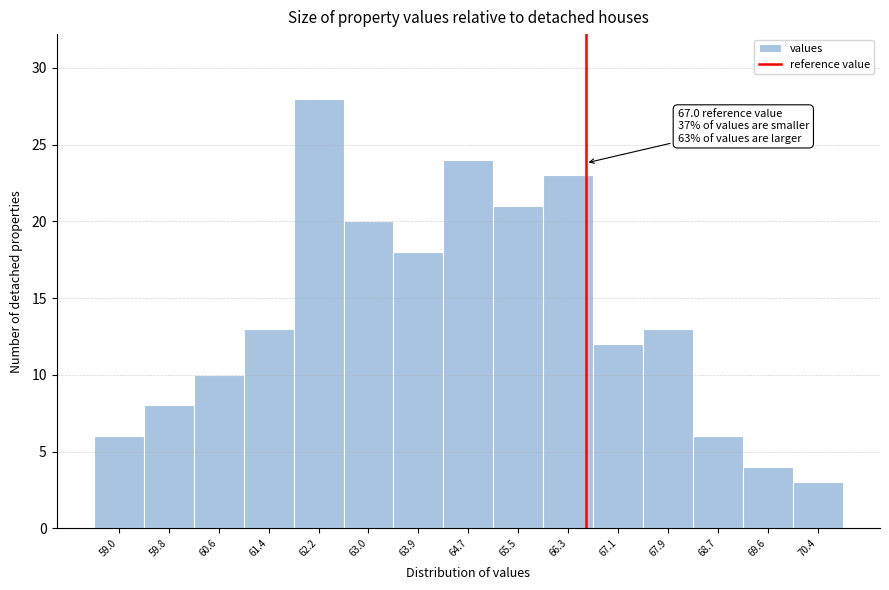

Reading left to right, list all the values displayed in this chart.

59.0=6	59.8=8	60.6=10	61.4=13	62.2=28	63.0=20	63.9=18	64.7=24	65.5=21	66.3=23	67.1=12	67.9=13	68.7=6	69.6=4	70.4=3